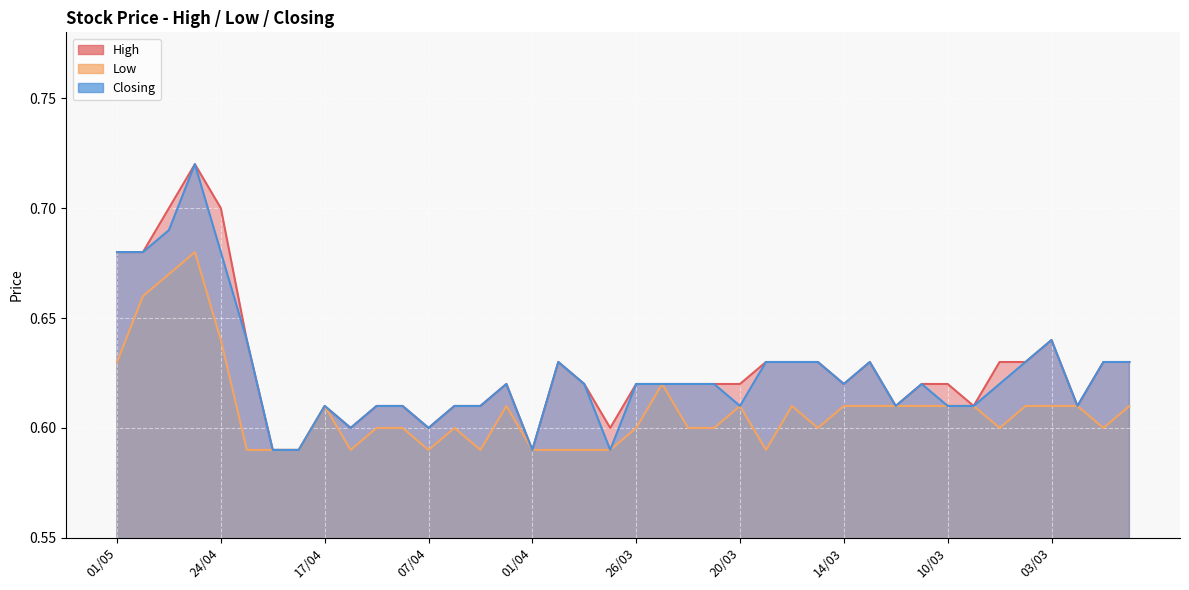

What is the difference between the maximum and minimum values in the Closing series?

0.1